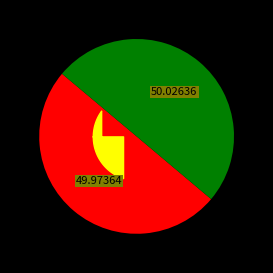

Is there any slice that represents more than half of the pie?

Yes